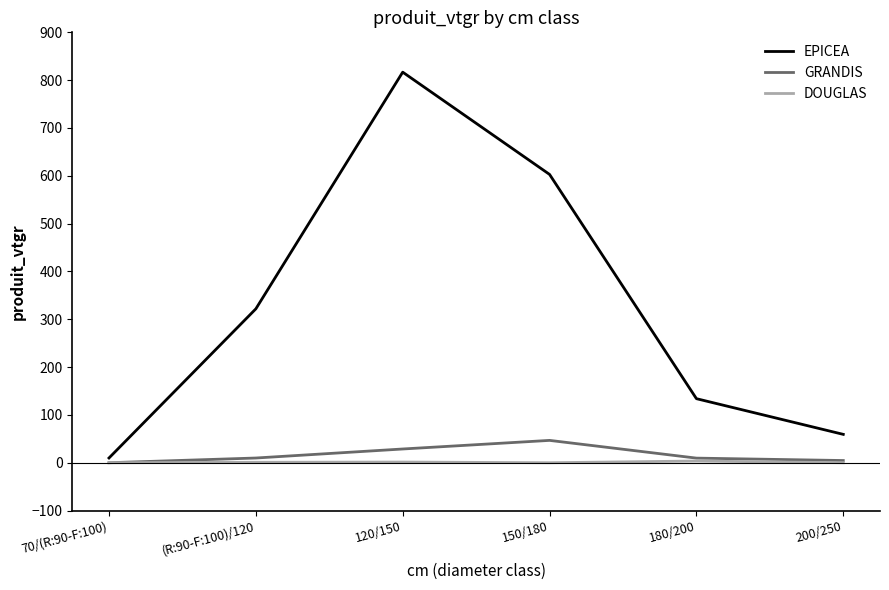

What is the greatest value displayed?

816.7